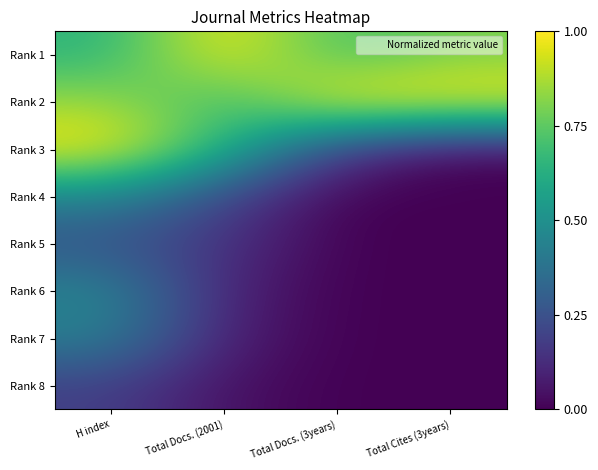

Between H index and Total Docs. (2001), which series saw the biggest shift?

Rank 1